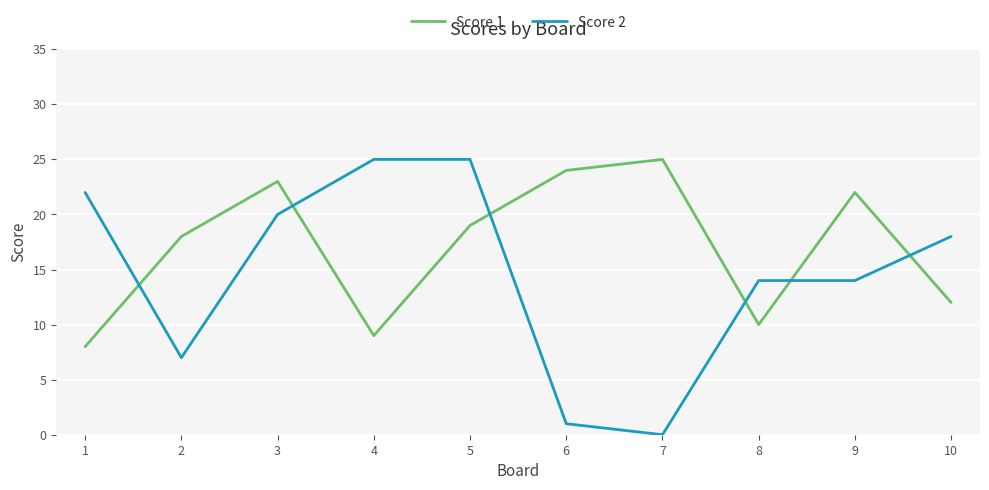

True or false: Score 2 has a value of 35 at 4.

False